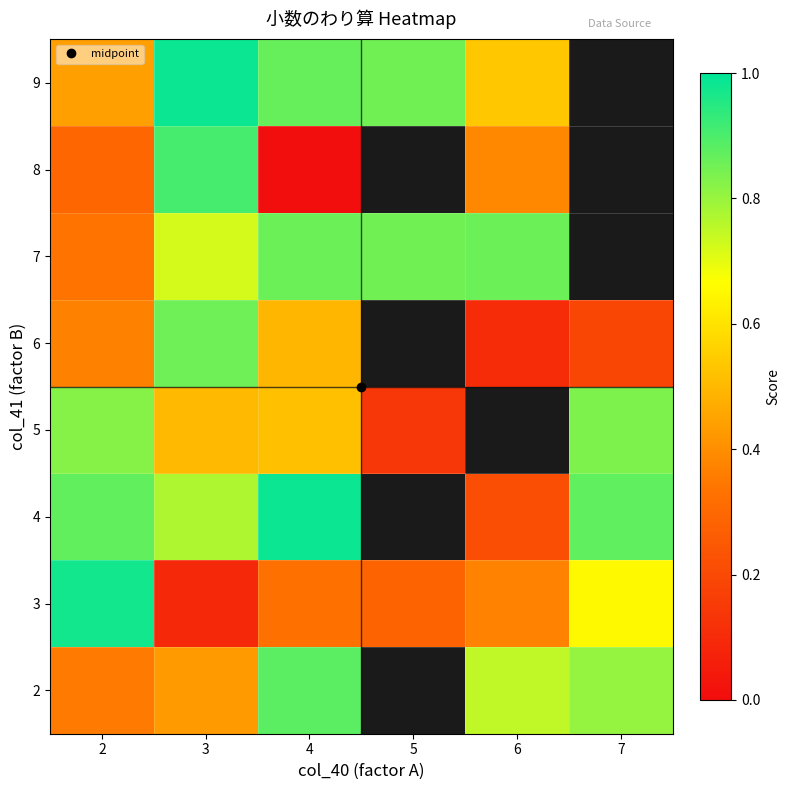

List the series in order of their peak value, highest first.

4, 9, 3, 8, 2, 7, 6, 5